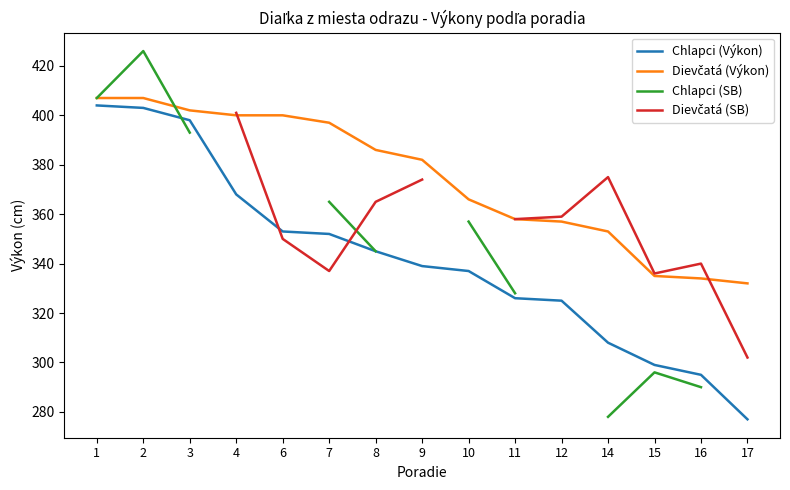

Does the chart have visible grid lines?

No